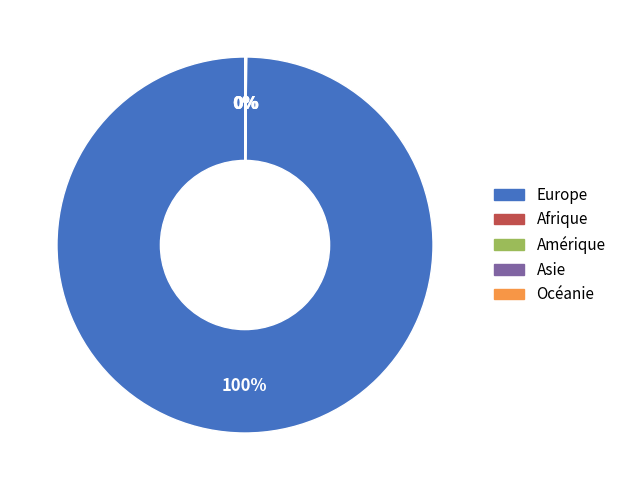

To the nearest percent, what is the difference between the largest and smallest slice percentages?

100%